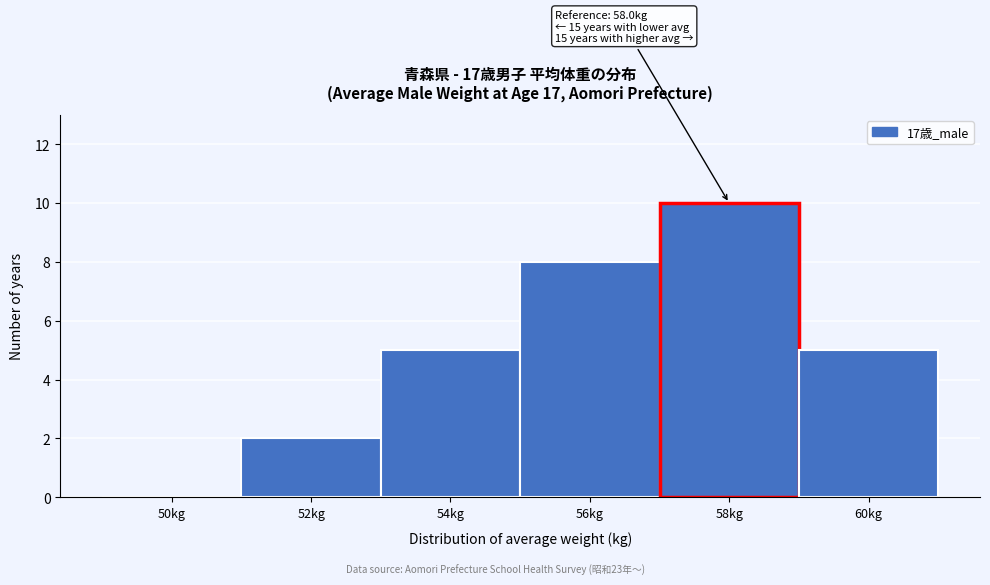

Reading left to right, transcribe all the data shown in this chart.

50kg=0	52kg=2	54kg=5	56kg=8	58kg=10	60kg=5